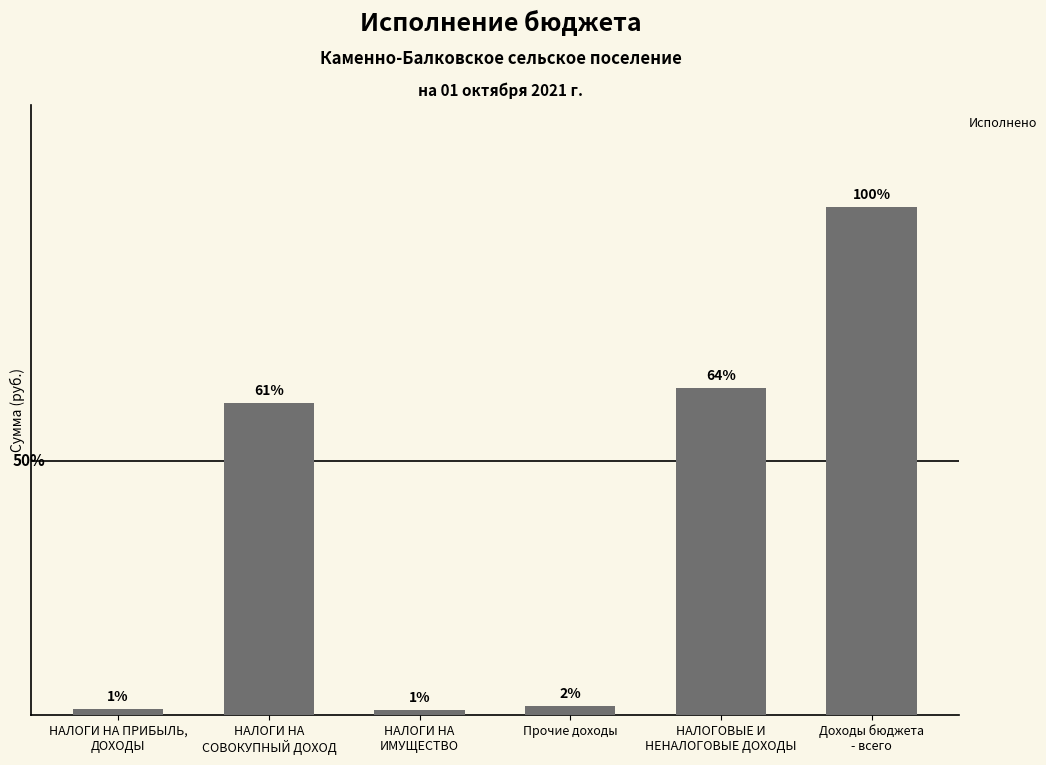

List the labels in order of value, smallest first.

НАЛОГИ НА
ИМУЩЕСТВО, НАЛОГИ НА ПРИБЫЛЬ,
ДОХОДЫ, Прочие доходы, НАЛОГИ НА
СОВОКУПНЫЙ ДОХОД, НАЛОГОВЫЕ И
НЕНАЛОГОВЫЕ ДОХОДЫ, Доходы бюджета
- всего